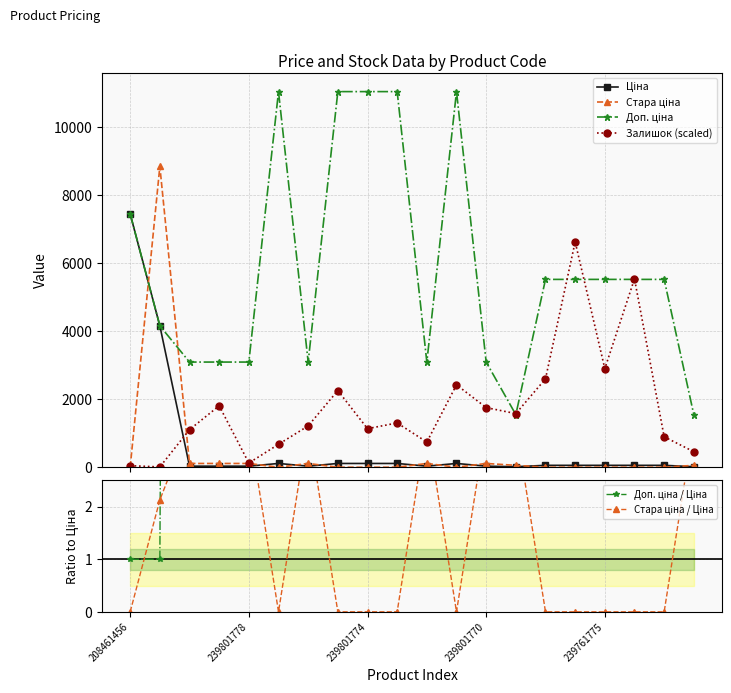

How many values in the Залишок (scaled) series are below 1302?

10